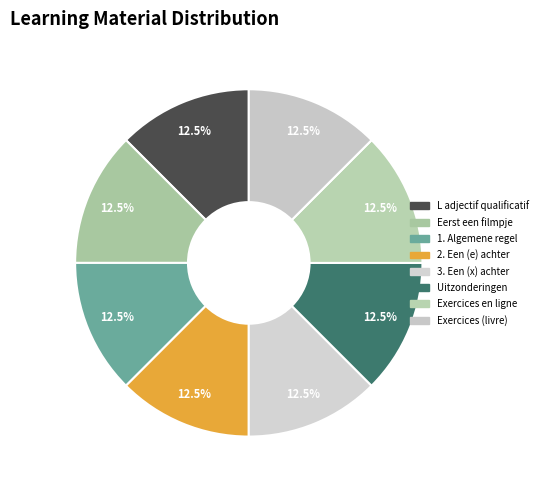

How many slices are in this pie chart?

8